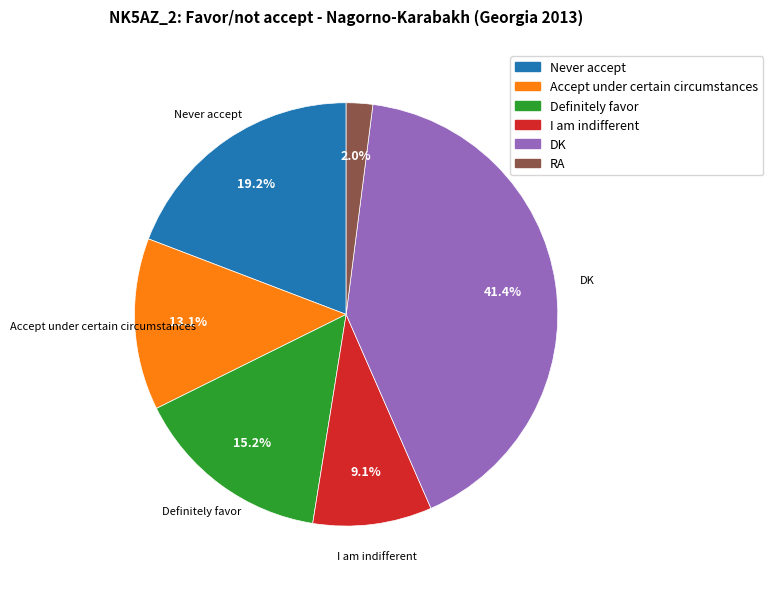

True or false: I am indifferent accounts for 20% of the total.

False